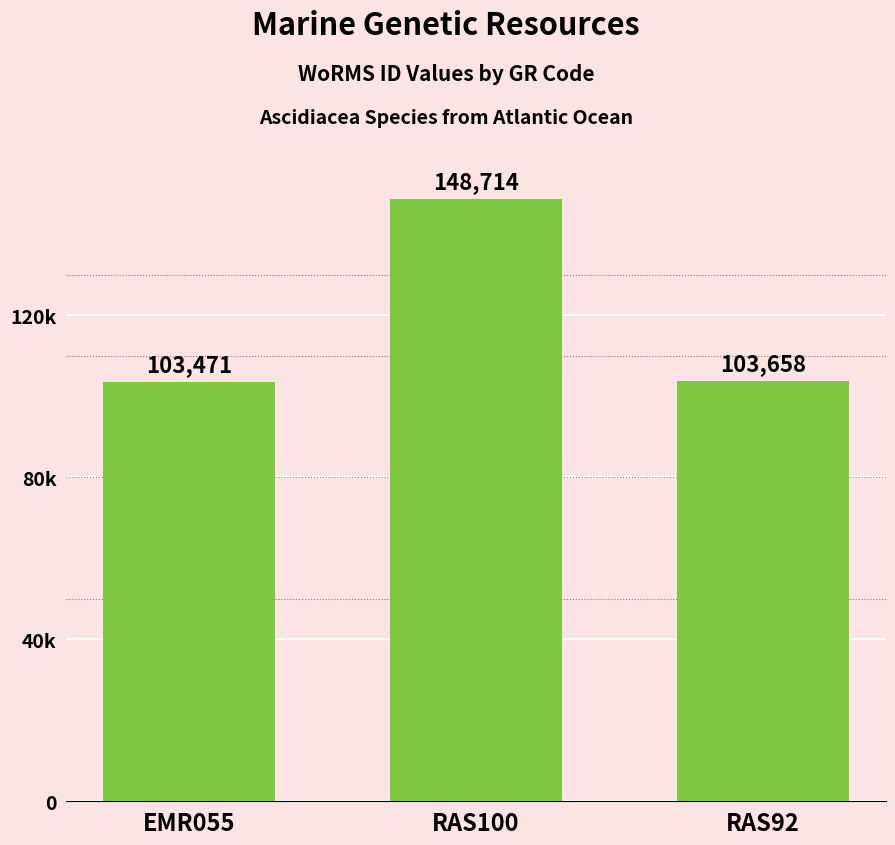

Does the chart contain any negative values?

No